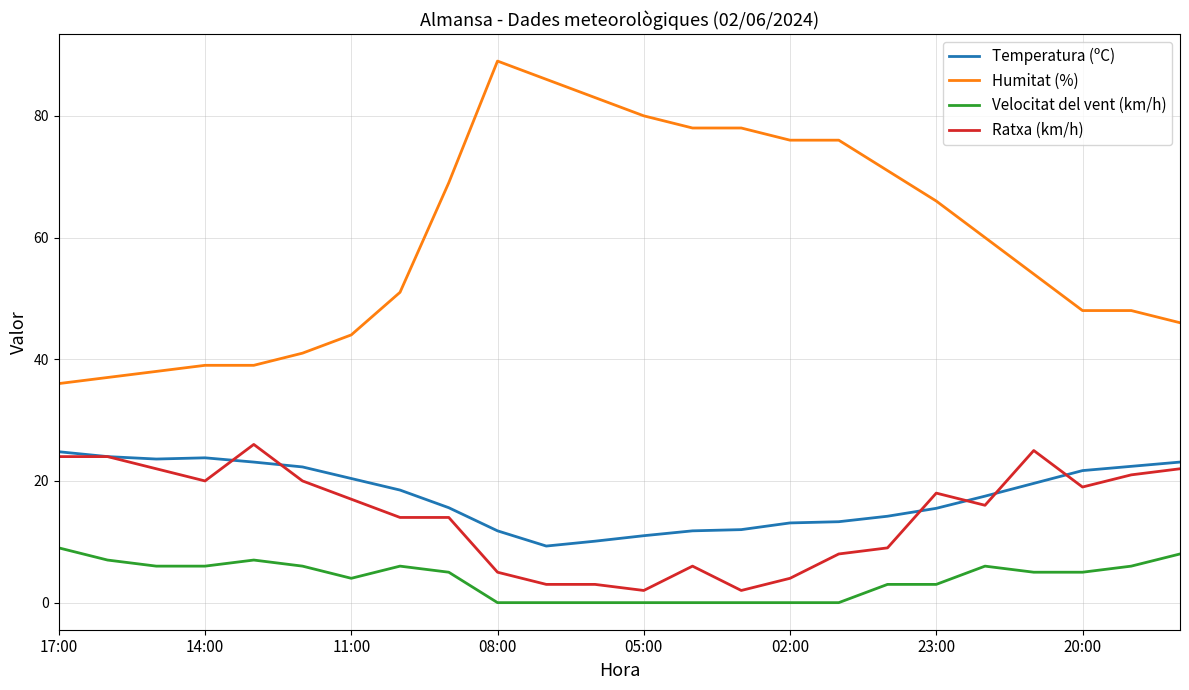

Which series has the largest total across all categories?

Humitat (%)